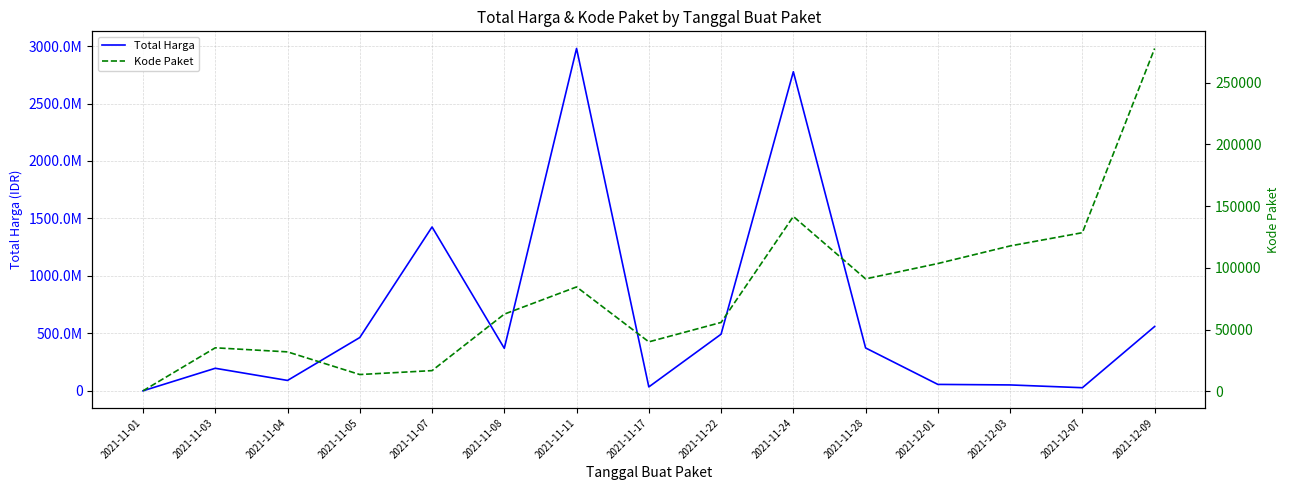

Which series has the widest spread of values?

Total Harga